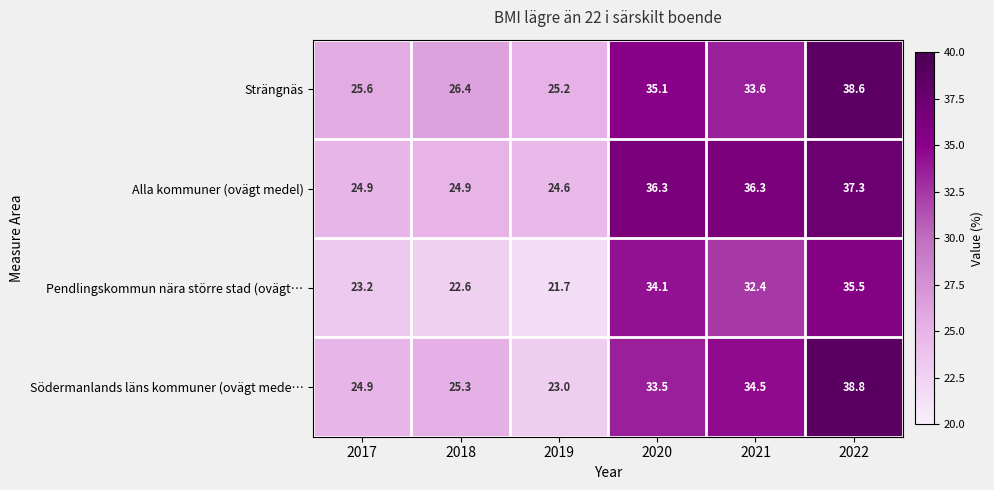

At how many categories does at least one series exceed 22?

6